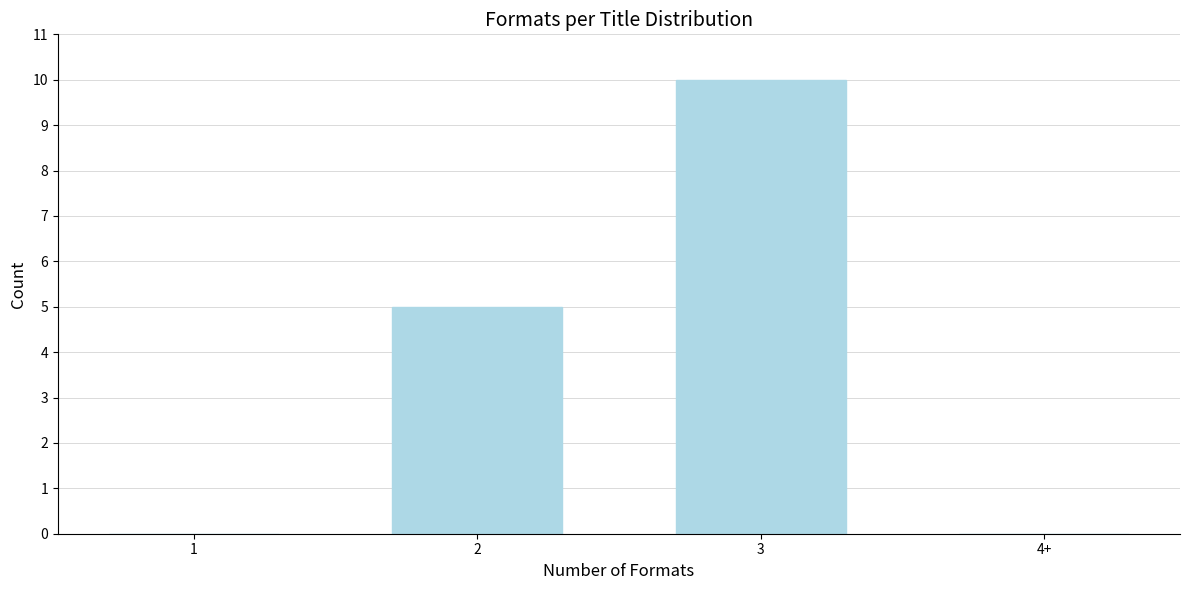

Reading right to left, extract all data points from this chart.

4+=0	3=10	2=5	1=0